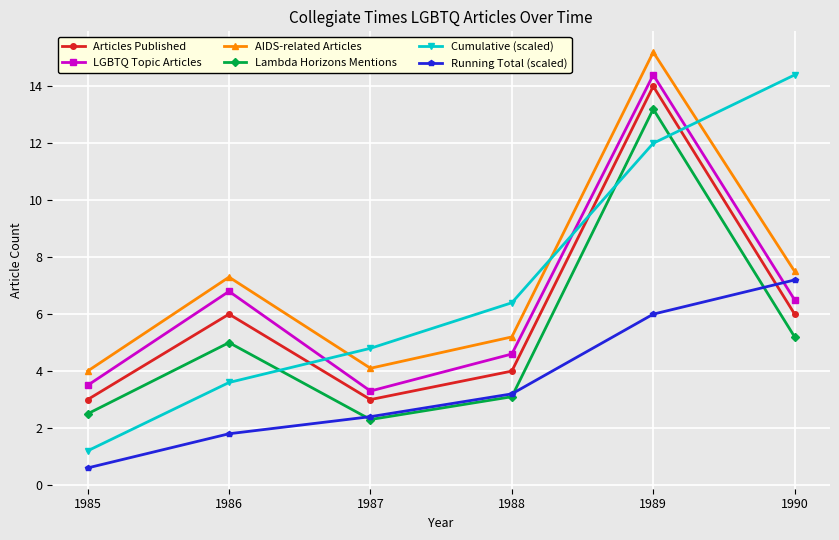

The value of Lambda Horizons Mentions at 1990 is 1.9. True or false?

False